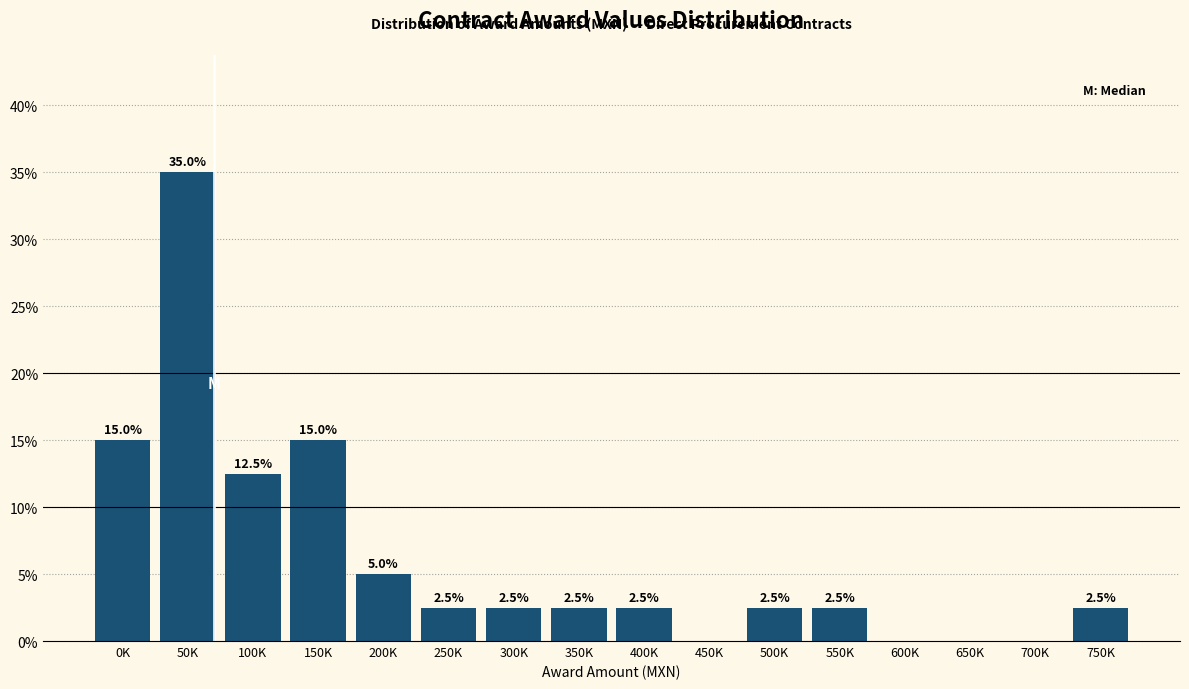

Reading right to left, what are all the values shown in this chart?

750K=2.5	700K=0.0	650K=0.0	600K=0.0	550K=2.5	500K=2.5	450K=0.0	400K=2.5	350K=2.5	300K=2.5	250K=2.5	200K=5.0	150K=15.0	100K=12.5	50K=35.0	0K=15.0